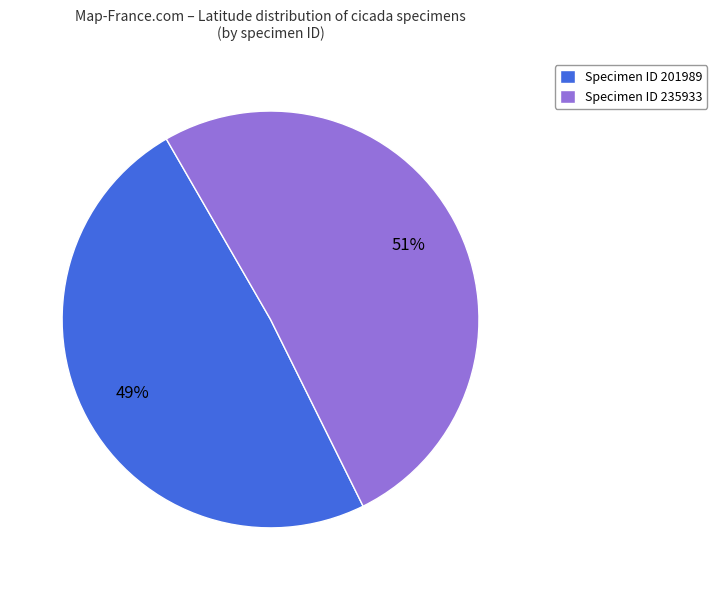

Which slice is the smallest?

Specimen ID 201989